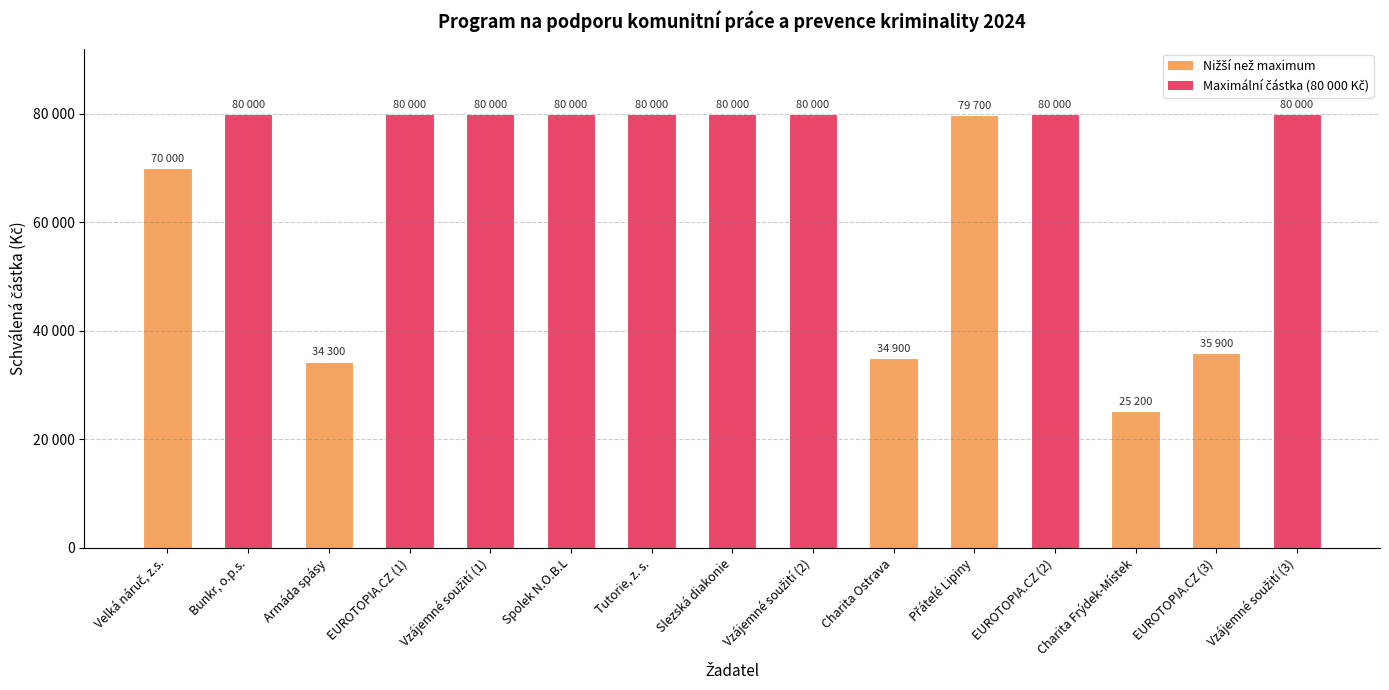

How many data points does each series have?

15